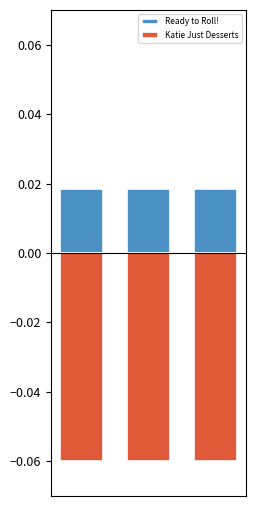

What are all the series names shown in the legend?

Ready to Roll!, Katie Just Desserts